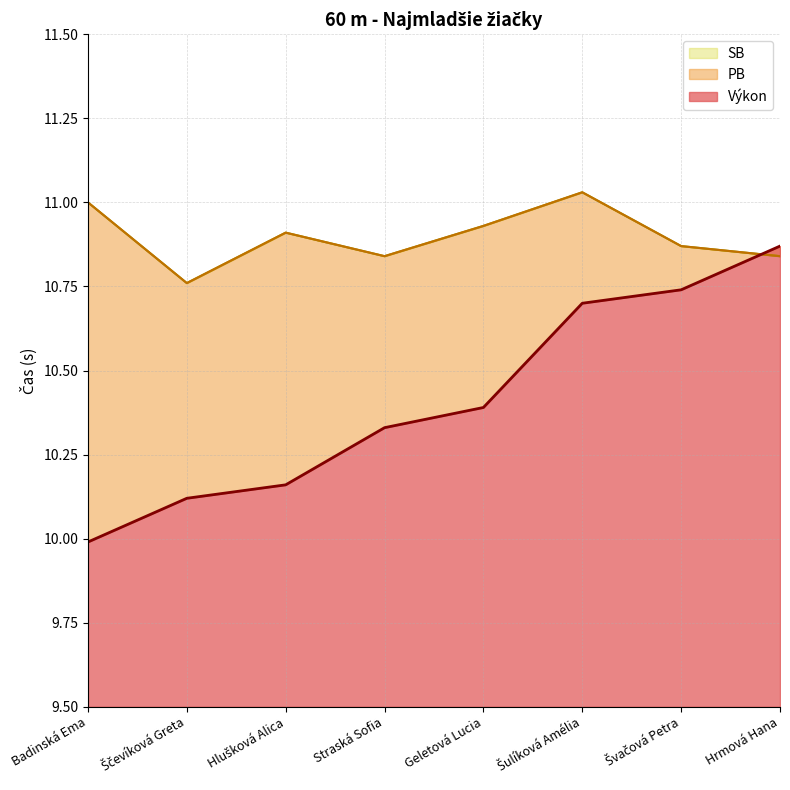

List the series in order of their peak value, highest first.

PB, SB, Výkon